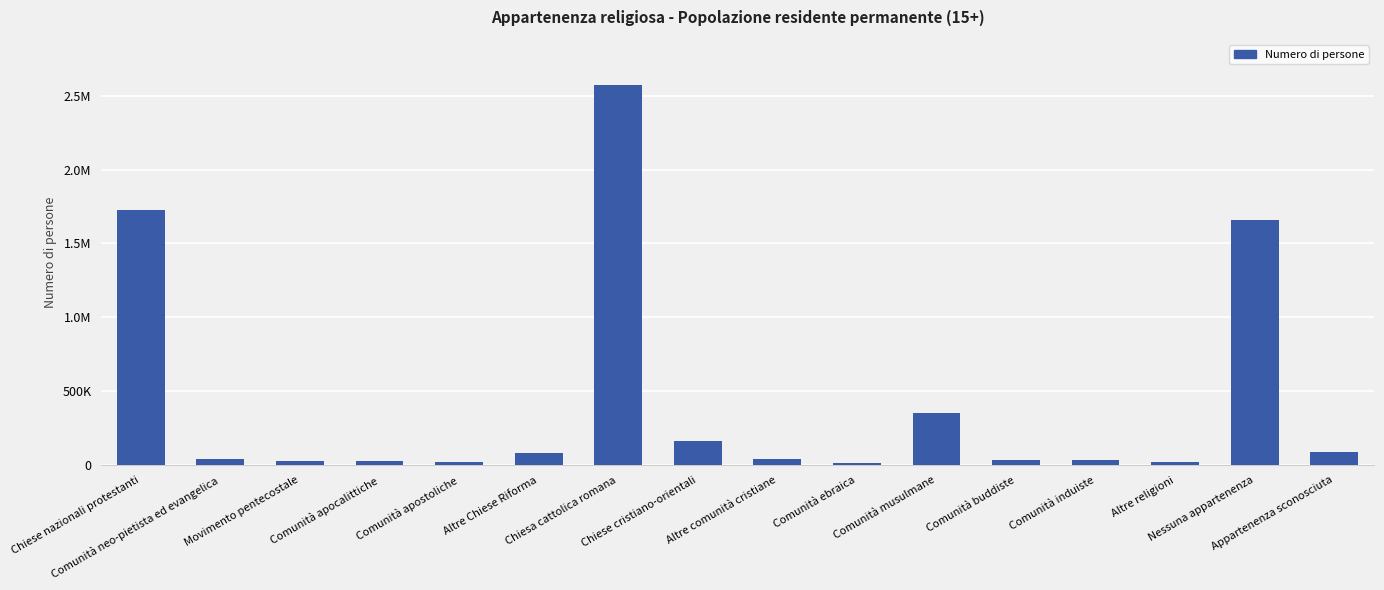

What is the minimum value shown in the chart?

16958.3